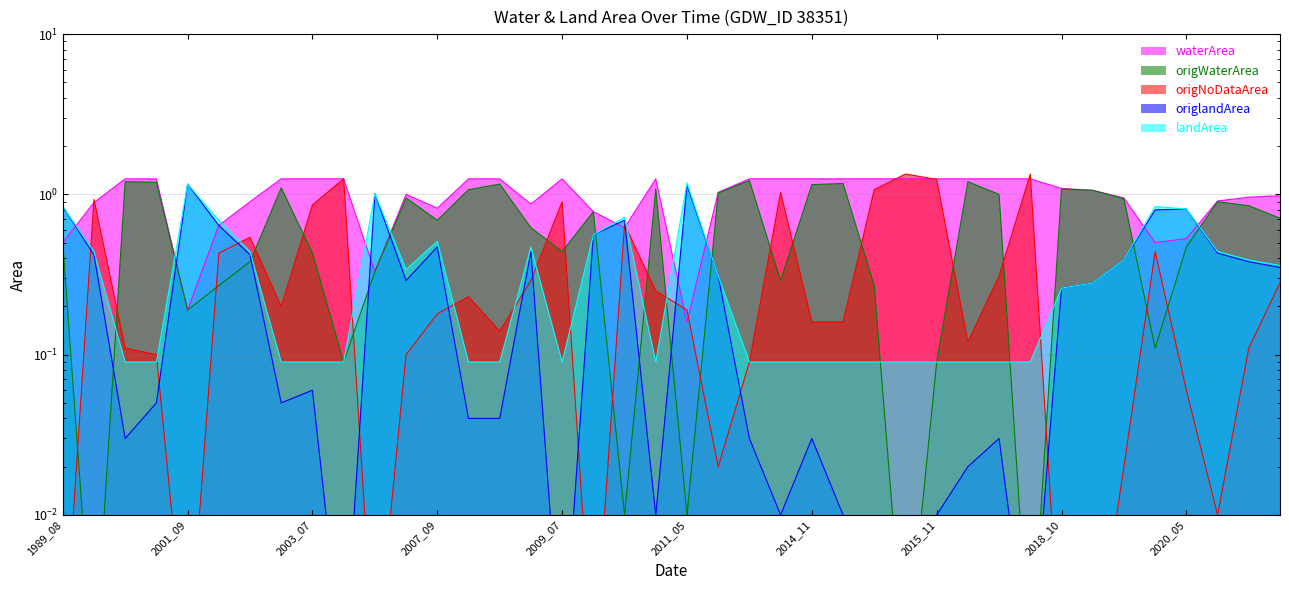

True or false: landArea has more than 2 interior local peaks.

True